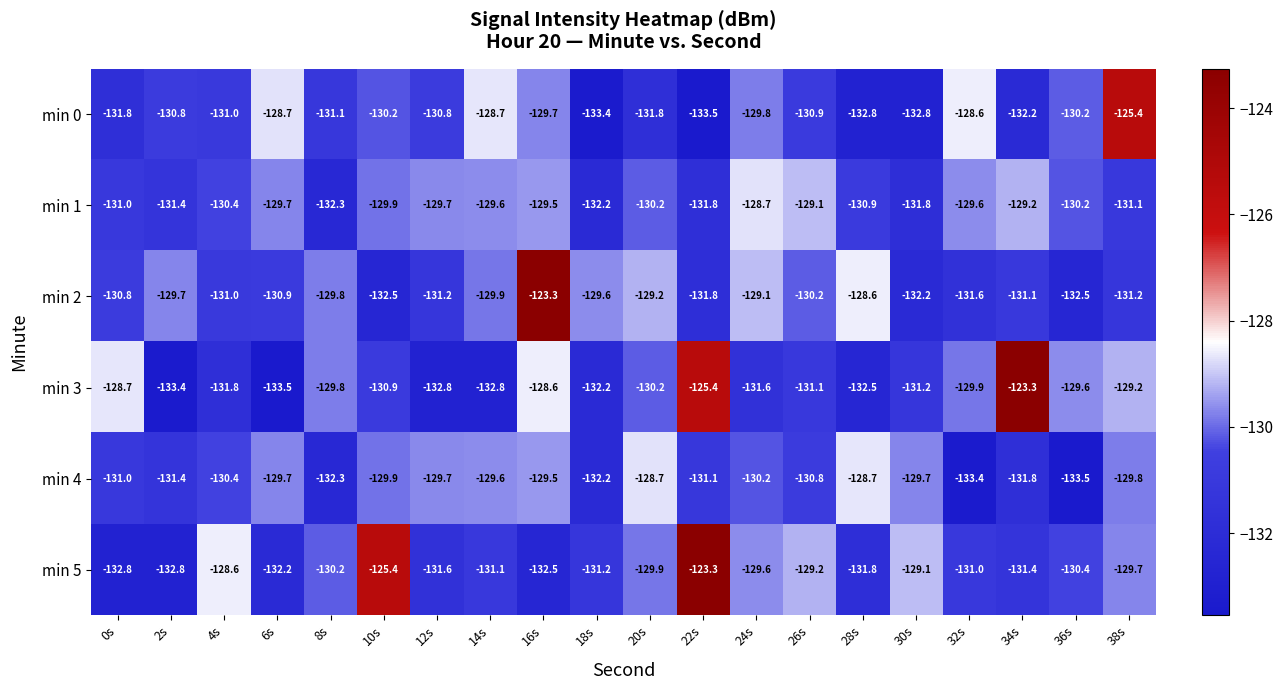

What is the approximate value of min 5 at 32s?

-131.0